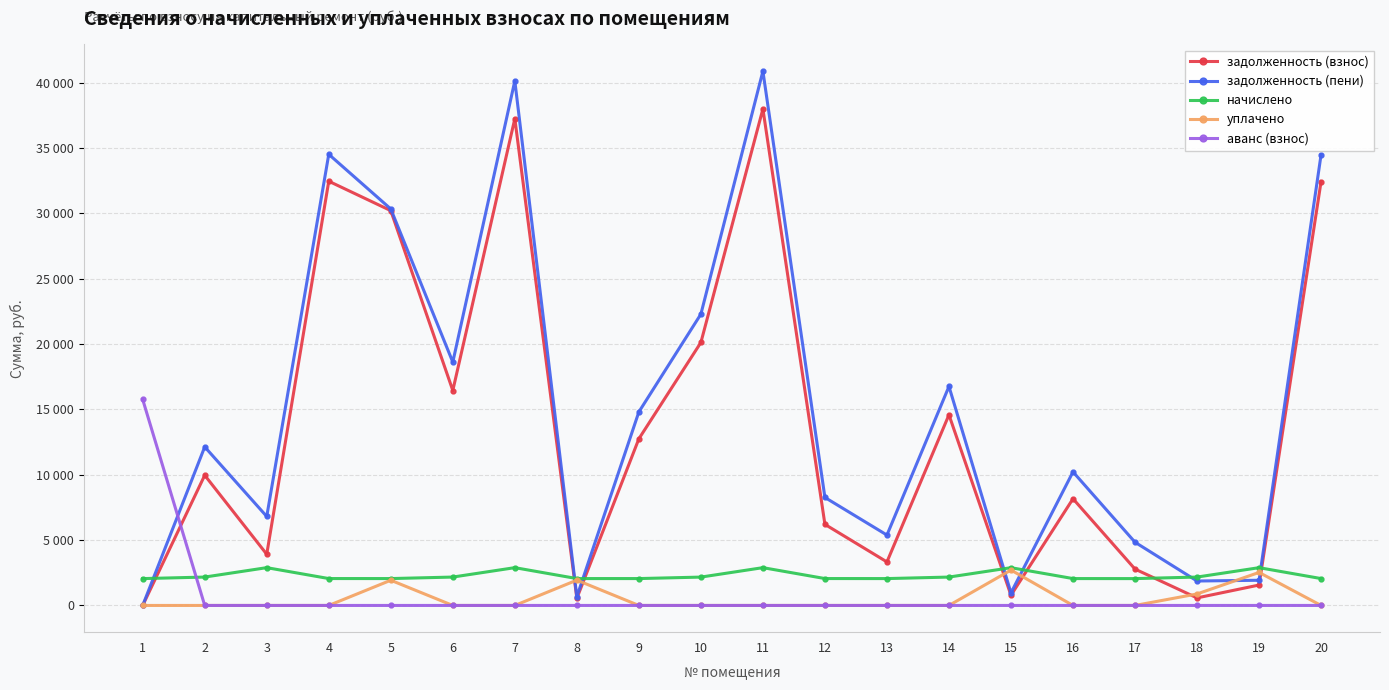

What are all the series names shown in the legend?

задолженность (взнос), задолженность (пени), начислено, уплачено, аванс (взнос)